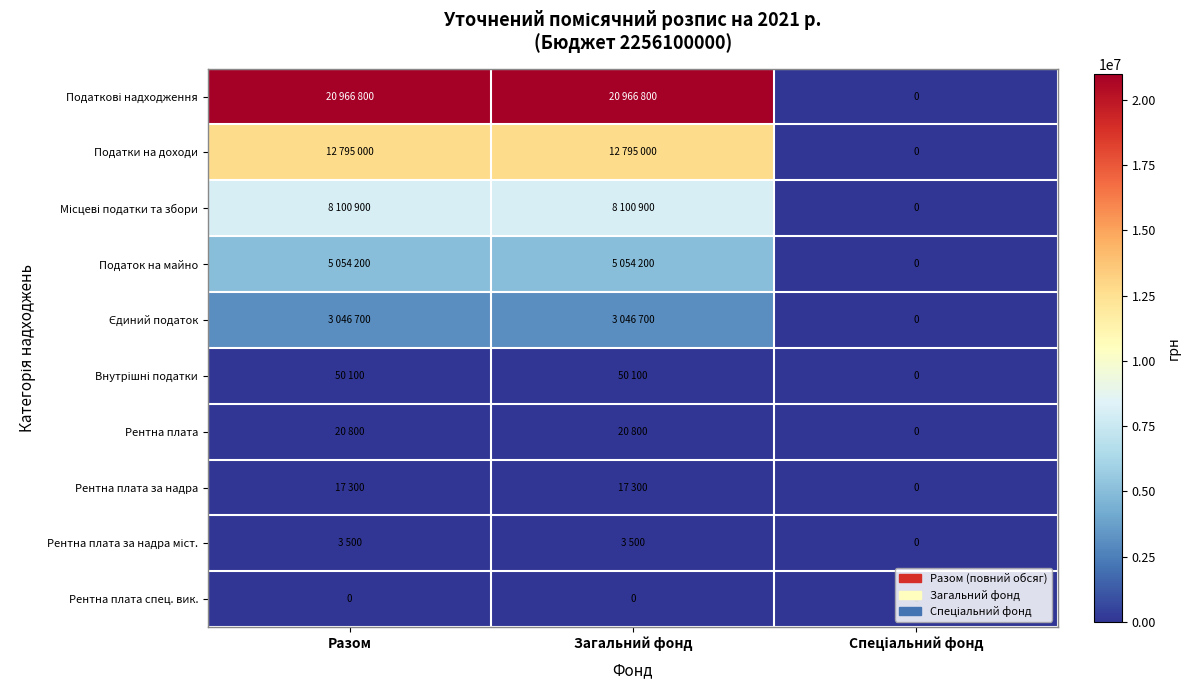

Is it true that Рентна плата спец. вик. equals 0 at Загальний фонд?

True